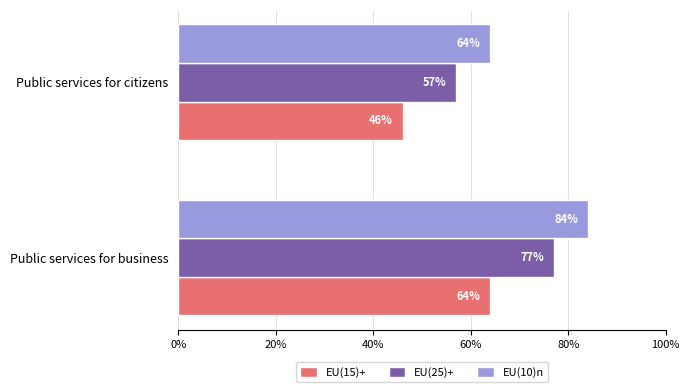

Rank the categories by EU(15)+ value from lowest to highest.

Public services for citizens, Public services for business